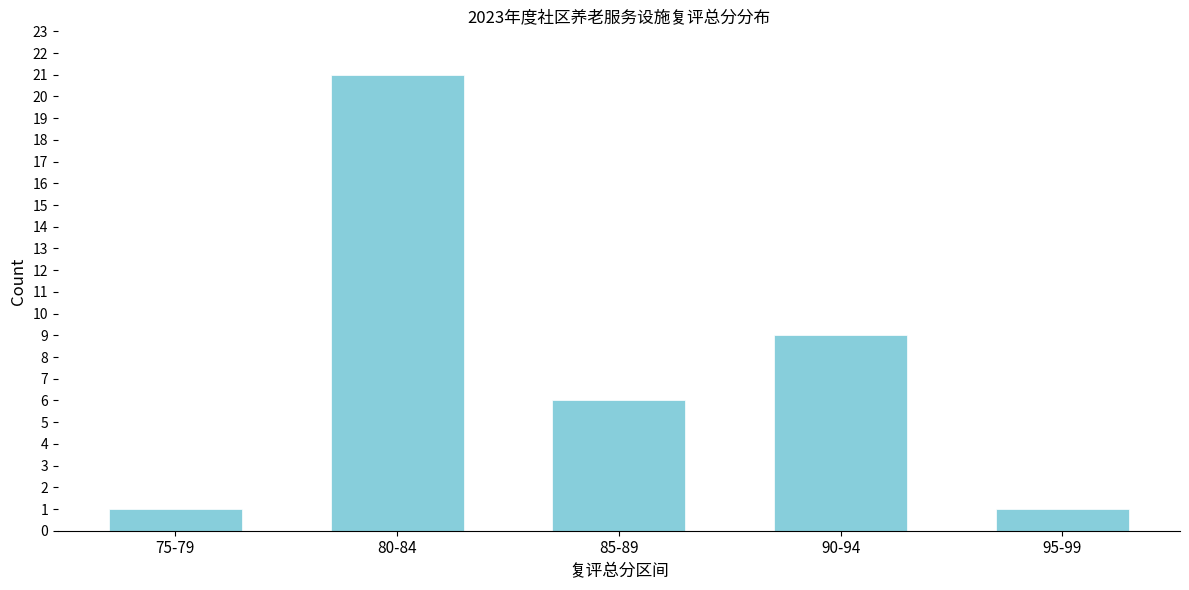

Reading left to right, what are all the values shown in this chart?

1	21	6	9	1